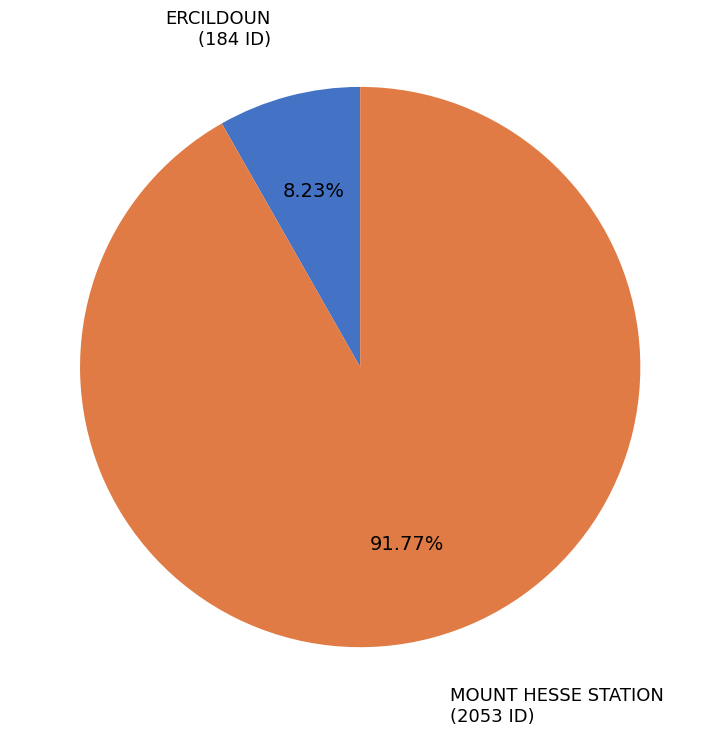

How much of the chart is everything except MOUNT HESSE STATION?

8.2%